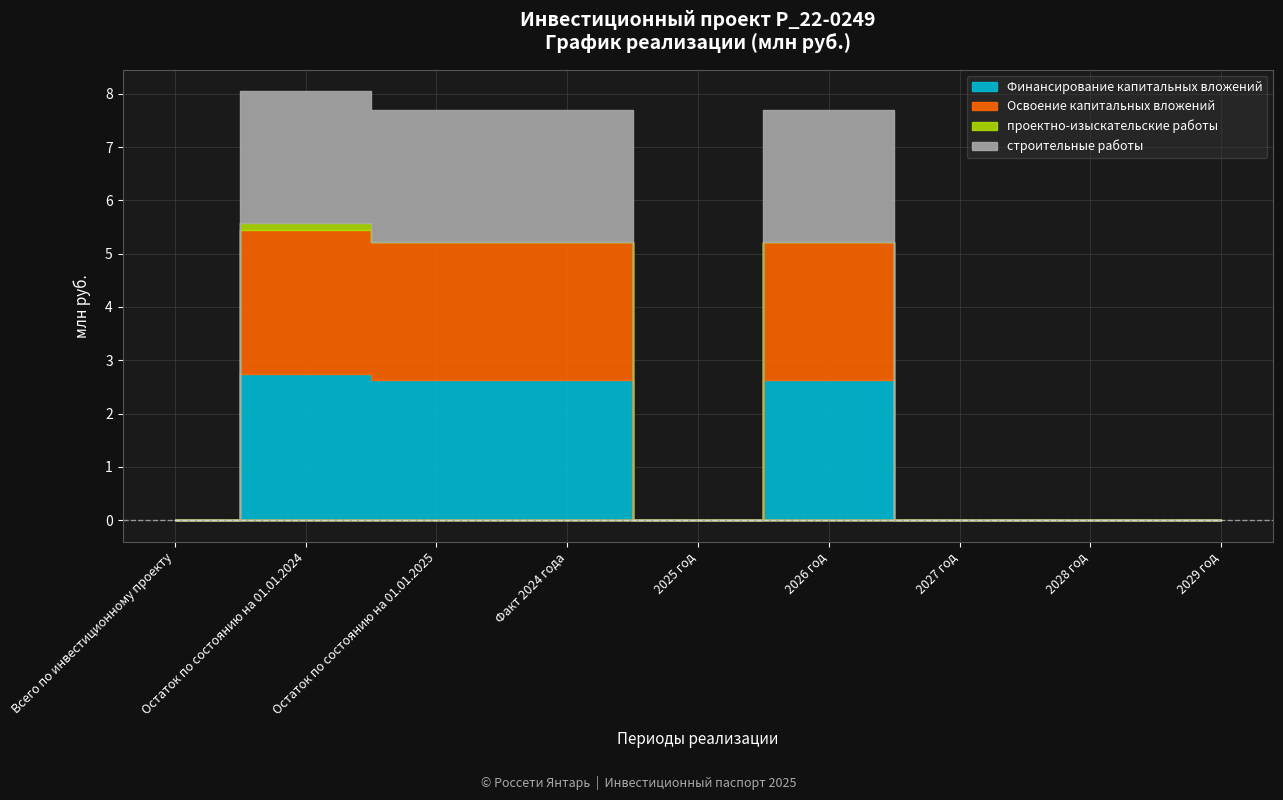

Does the chart display data point markers on the line(s)?

No